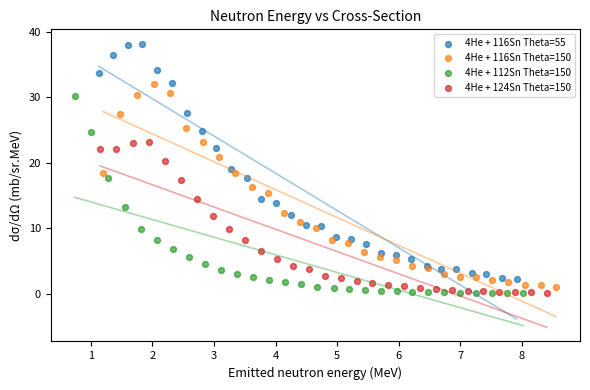

Which series has the widest spread of Y values?

4He + 116Sn Theta=55